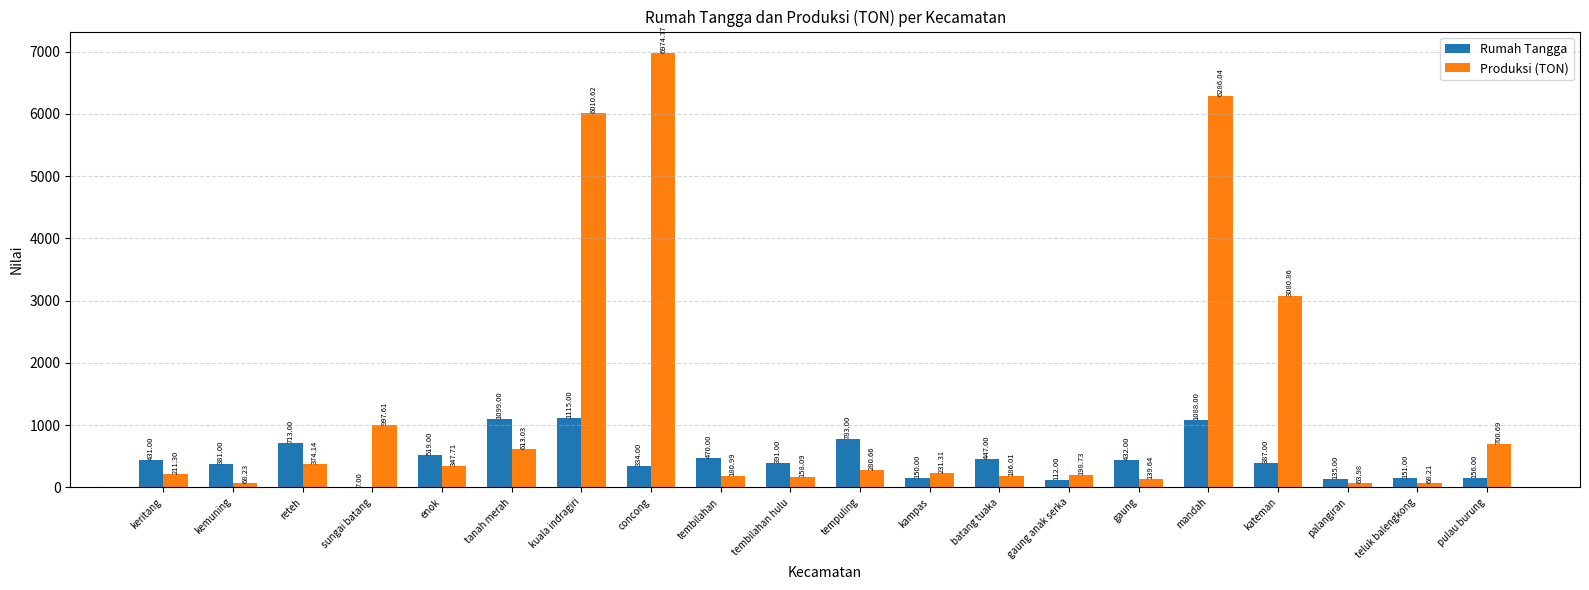

Is it true that Produksi (TON) equals 231.3 at kampas?

True